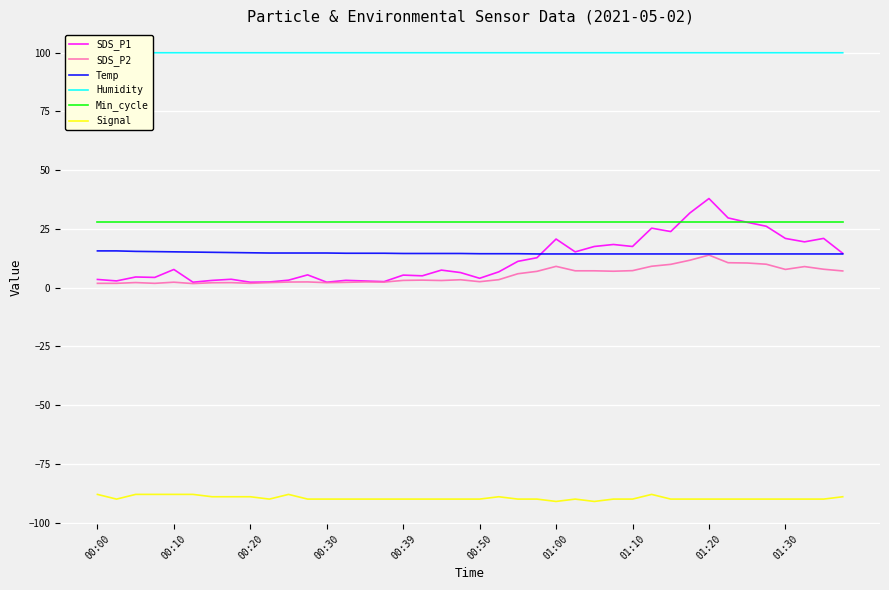

Is it true that SDS_P1 equals 2.3 at 11?

False